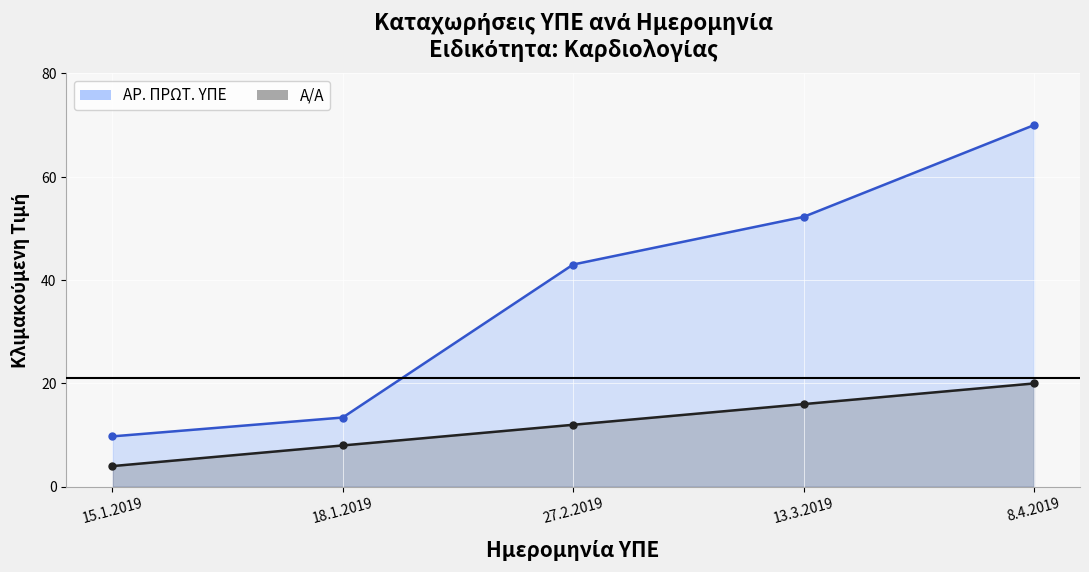

Reading right to left, extract all data points from this chart.

ΑΡ. ΠΡΩΤ. ΥΠΕ: 70.0	52.2	43.0	13.4	9.8
Α/Α: 20.0	16.0	12.0	8.0	4.0